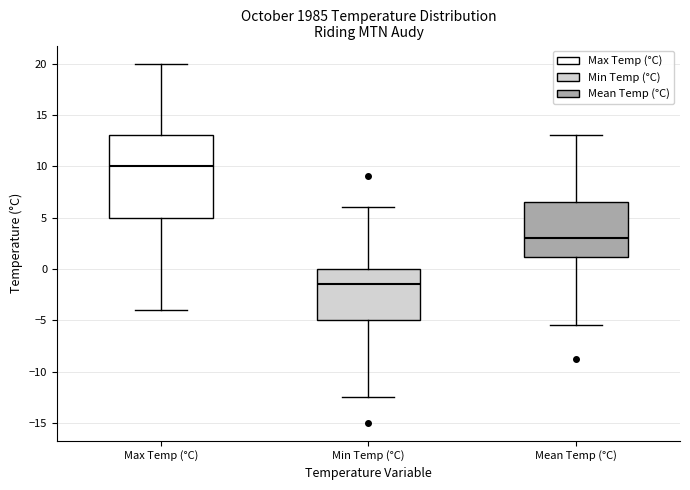

Reading left to right, read every box against the y-axis: the position of its median line, the range the box covers, and the ends of its whiskers. The values are not printed on the chart, so give them approximately, as read against the axis.

Max Temp (°C): median 10.0, box 5.0 to 13.0, whiskers -4.0 to 20.0
Min Temp (°C): median -1.5, box -5.0 to 0.0, whiskers -12.5 to 6.0
Mean Temp (°C): median 3.0, box 1.0 to 6.5, whiskers -5.5 to 13.0